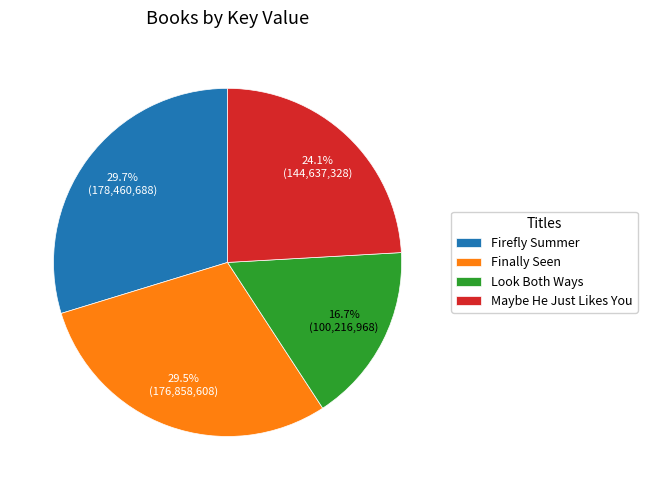

Does Maybe He Just Likes You account for over 50% of the chart?

No